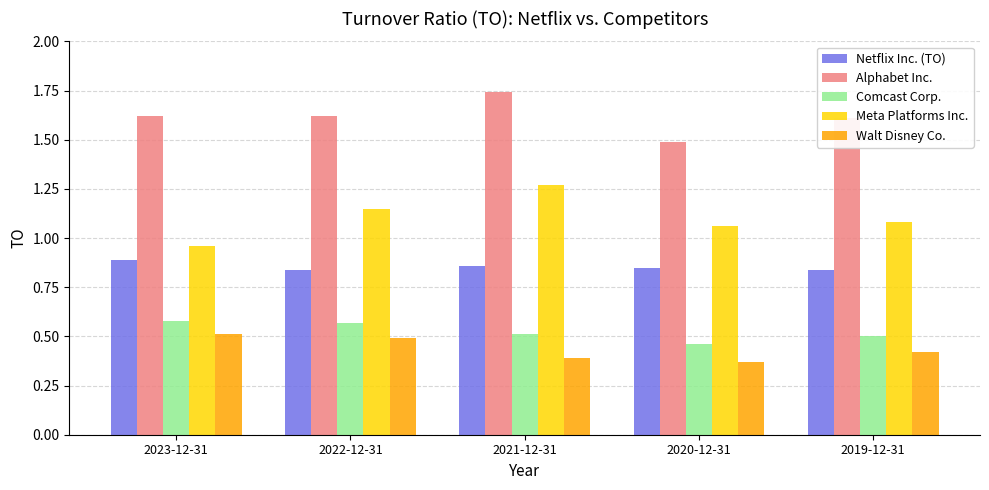

Which category has the highest value in the Alphabet Inc. series?

2021-12-31